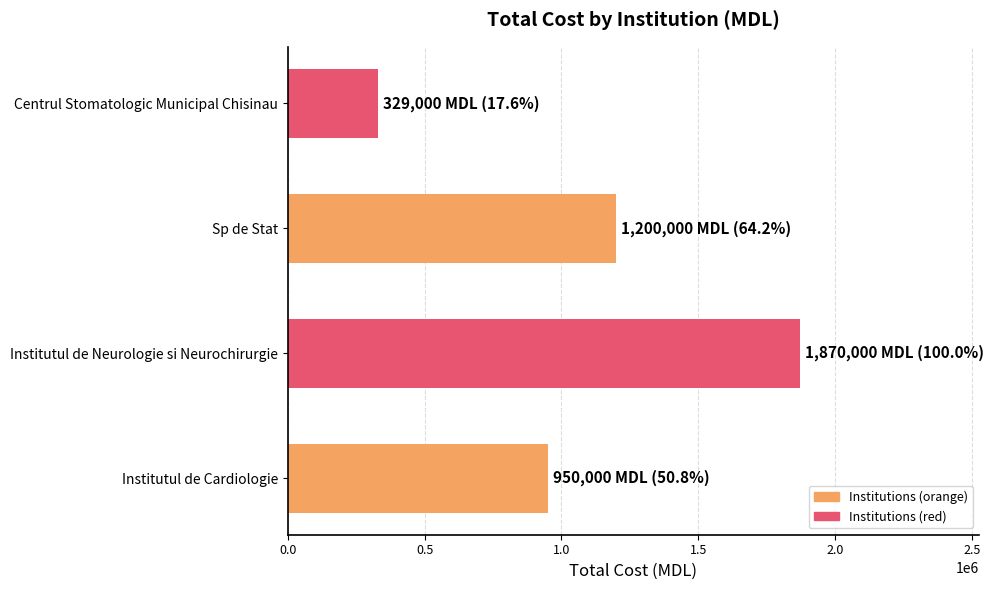

Is it true that the value at Institutul de Neurologie si Neurochirurgie is 1870000?

True